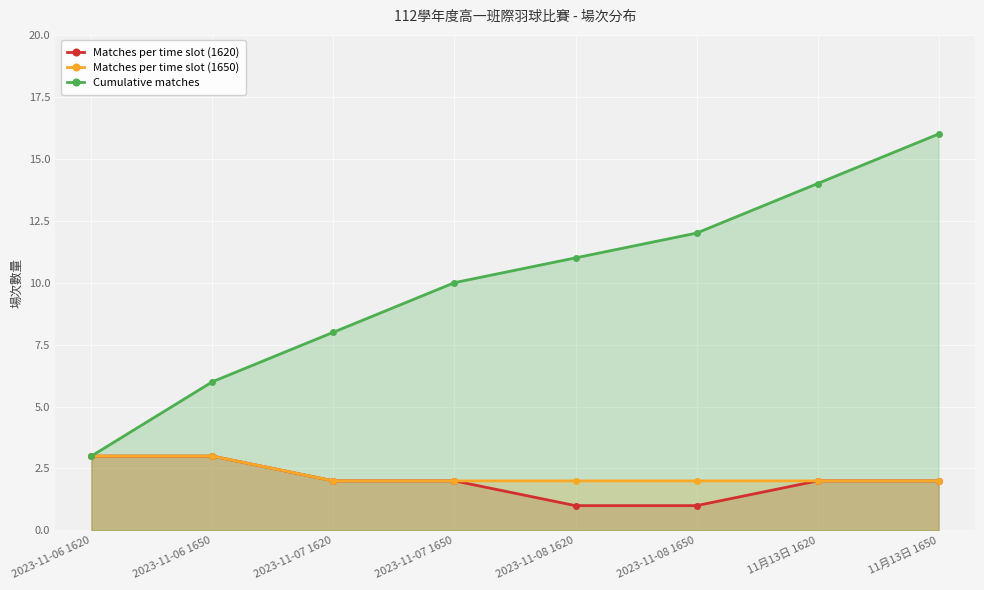

True or false: Matches per time slot (1620) has more than 1 points higher than both neighbors.

False